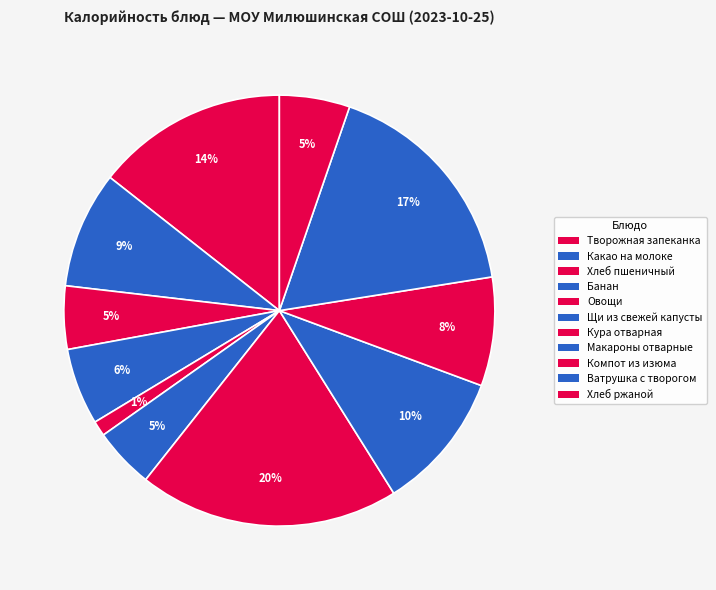

The Кура отварная slice represents 7% of the pie. True or false?

False